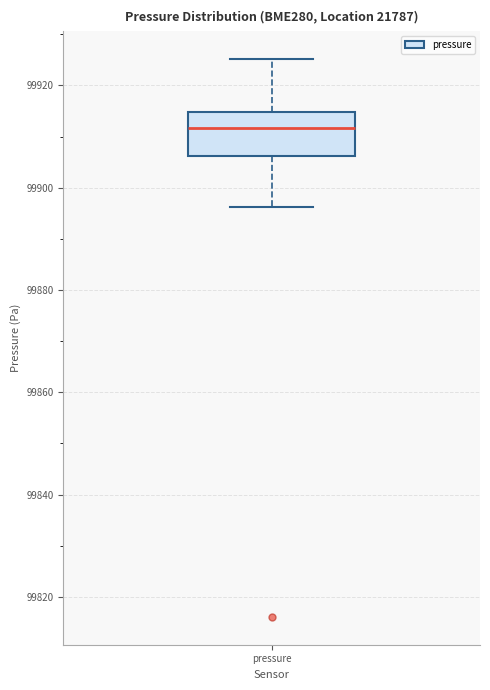

Where does the lower whisker of the box for pressure end on the y-axis? The values are not printed on the chart, so give them approximately, as read against the axis.

99896